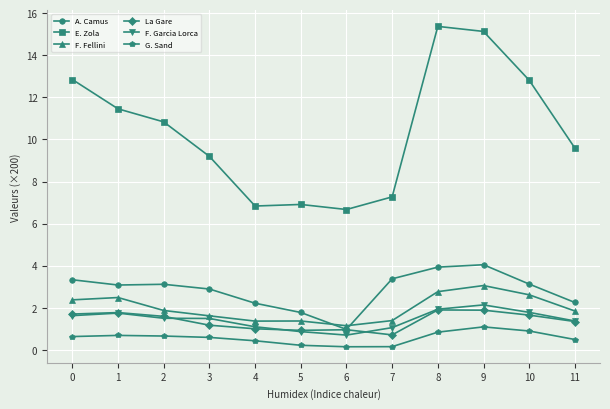

How many categories are shown in the chart?

12